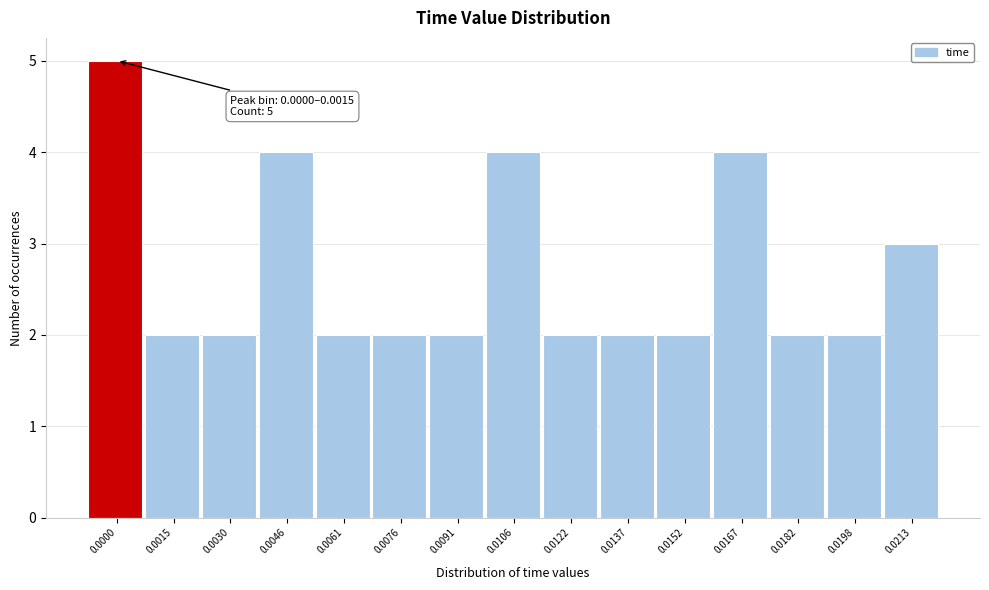

Reading right to left, what are all the values shown in this chart?

0.0213=3	0.0198=2	0.0182=2	0.0167=4	0.0152=2	0.0137=2	0.0122=2	0.0106=4	0.0091=2	0.0076=2	0.0061=2	0.0046=4	0.0030=2	0.0015=2	0.0000=5